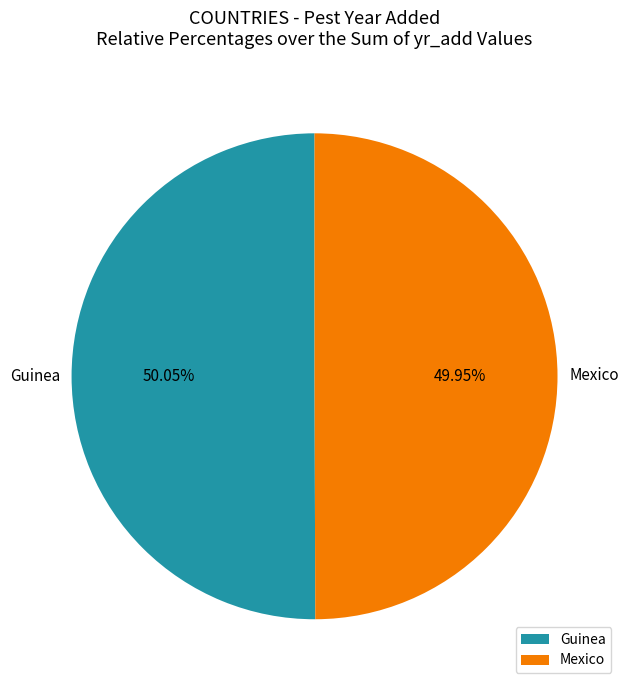

Is the sum of Mexico and Guinea greater than half?

Yes